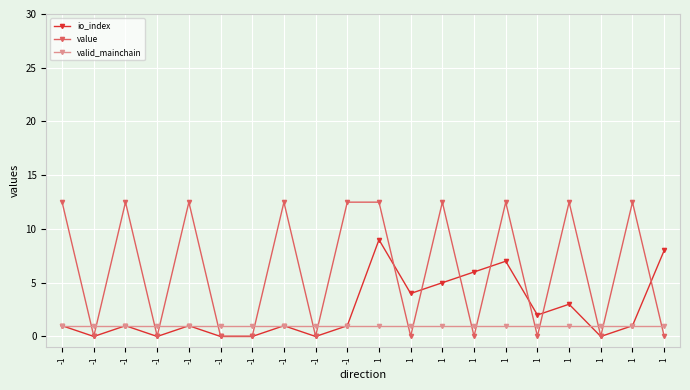

At -1, list the series in order from smallest to largest.

io_index, valid_mainchain, value